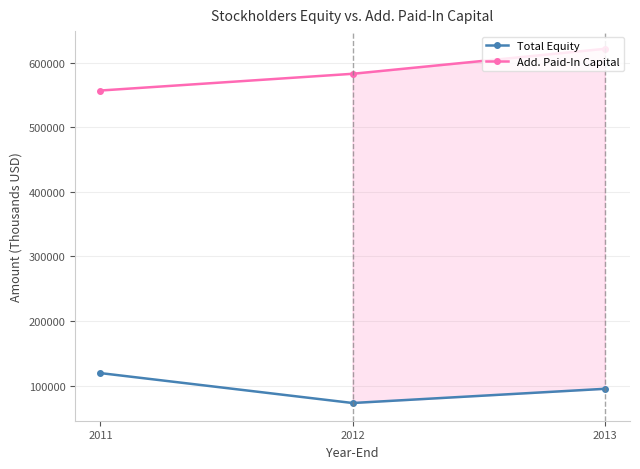

How many lines are shown in the chart?

2